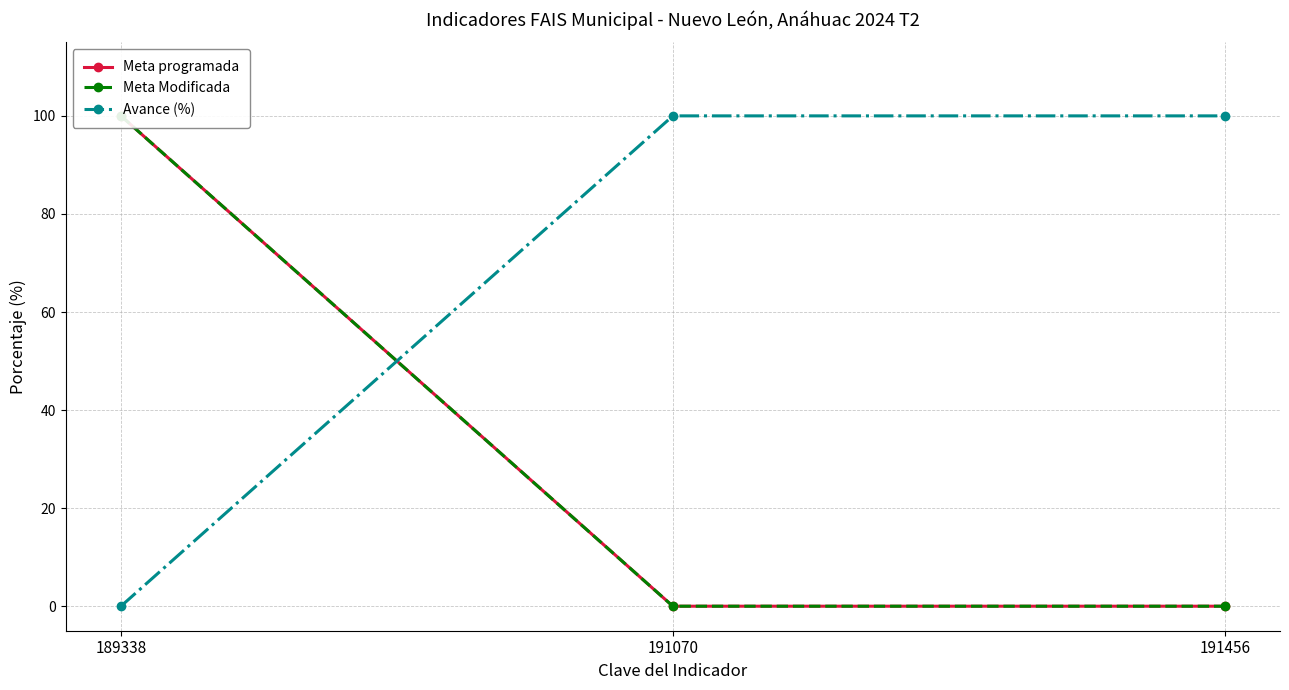

Is it true that Avance (%) equals 168 at 191456?

False